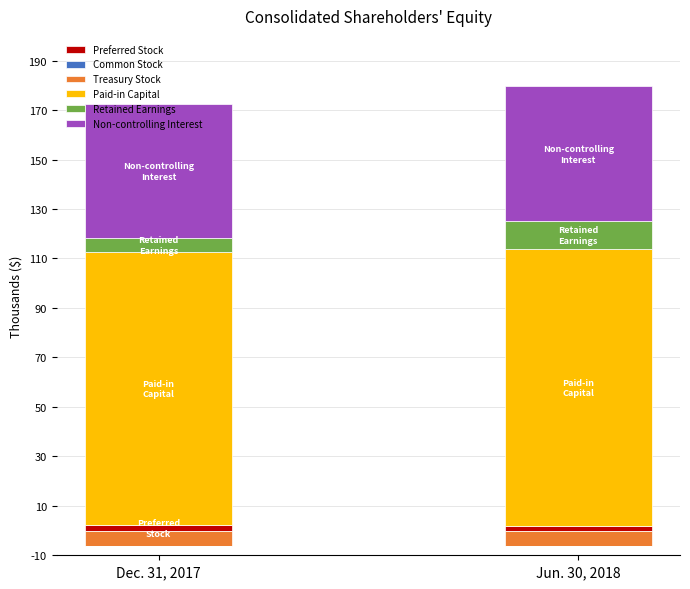

What is the label of the 2nd bar from the left?

Jun. 30, 2018